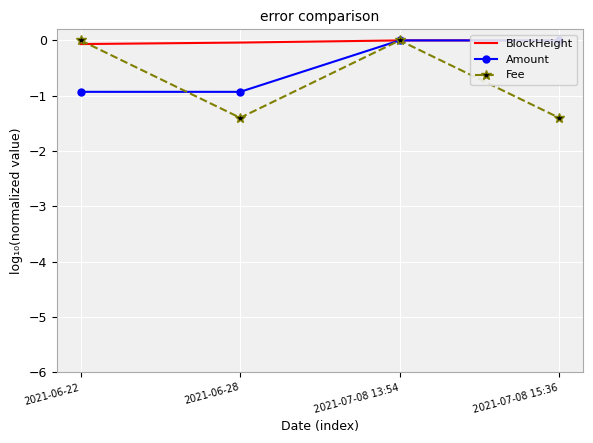

What is the value of the Amount point at the 1st from the left?

-0.9